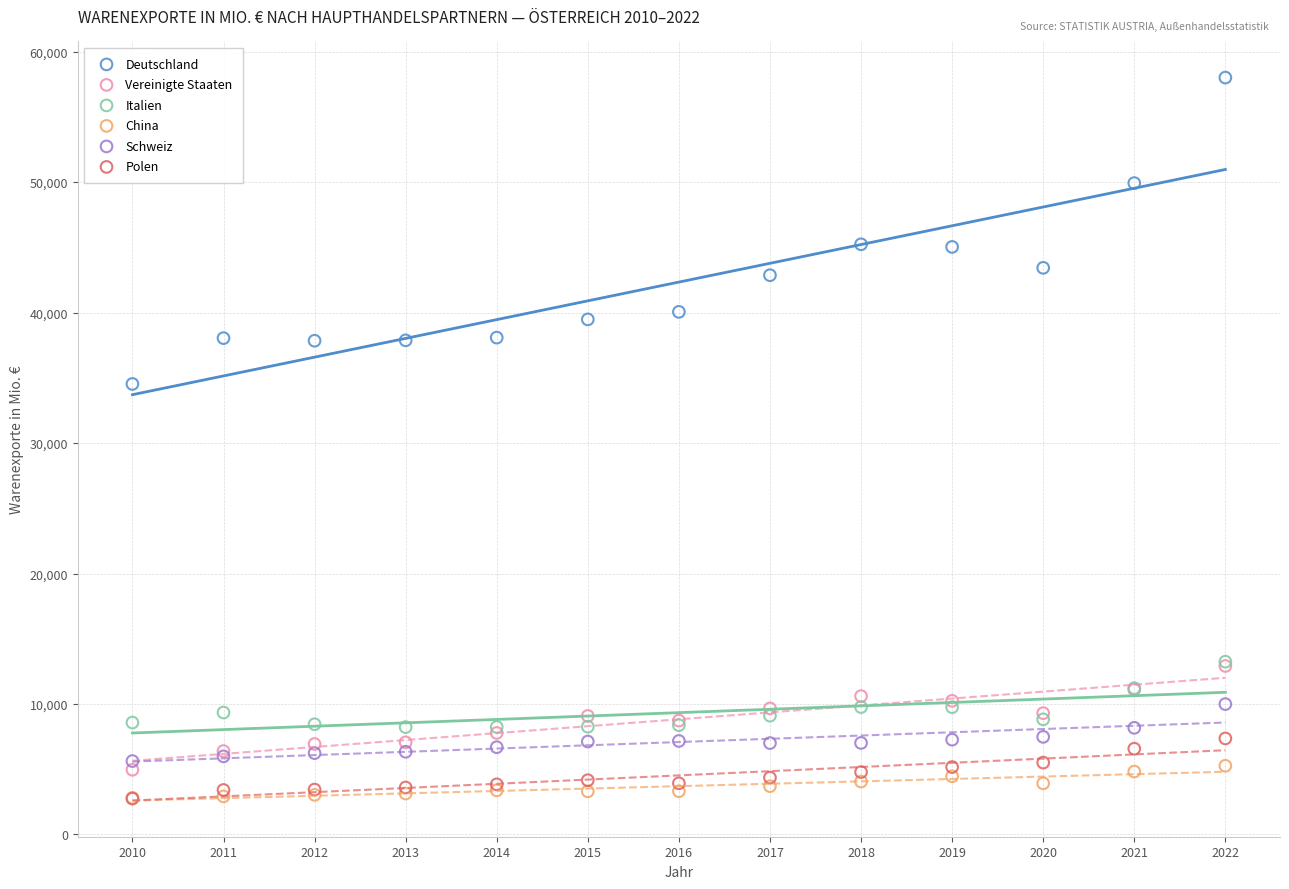

Across all series, what Y value is closest to 30378?

34529.6